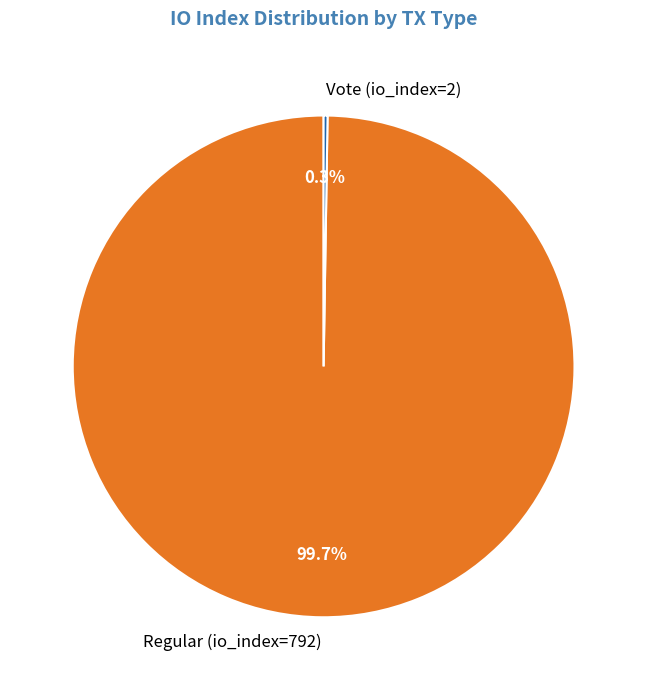

Which category has the biggest portion of the pie?

Regular (io_index=792)